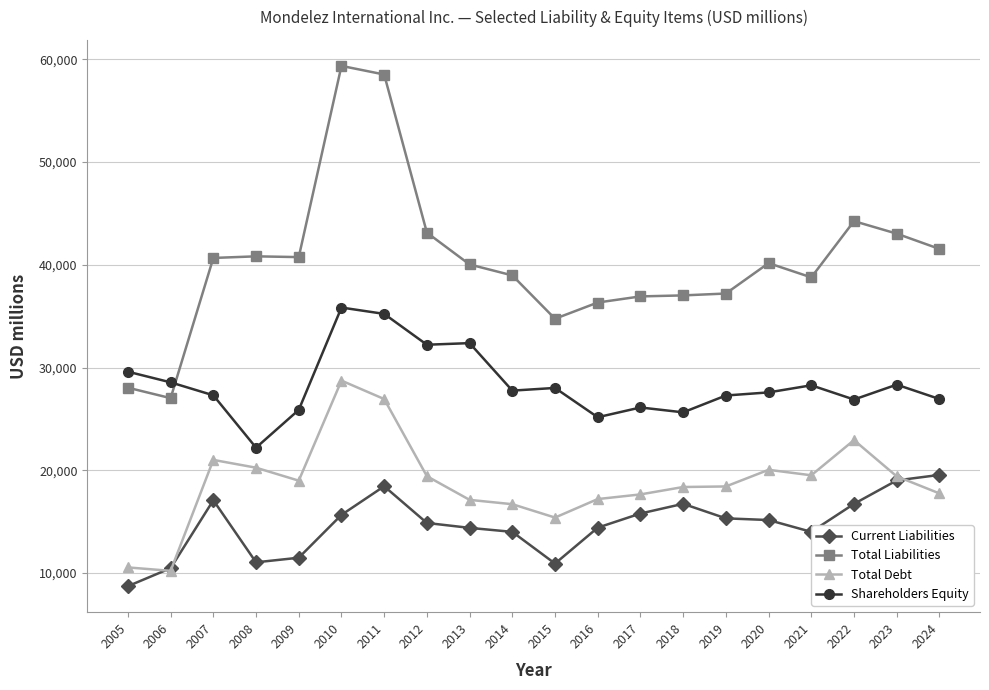

True or false: Current Liabilities has more than 1 points higher than both neighbors.

True